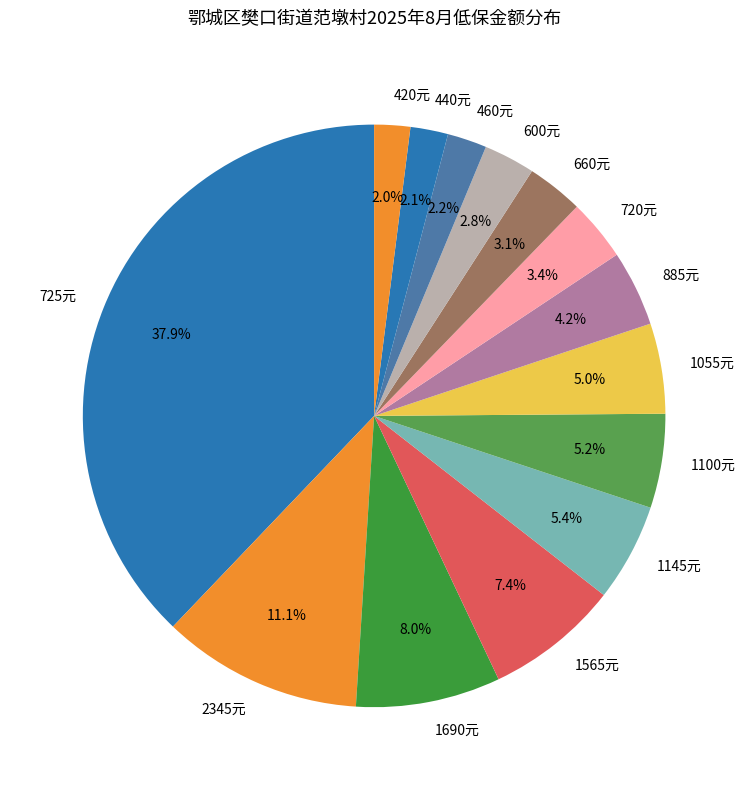

What is the largest slice in the pie chart?

725元